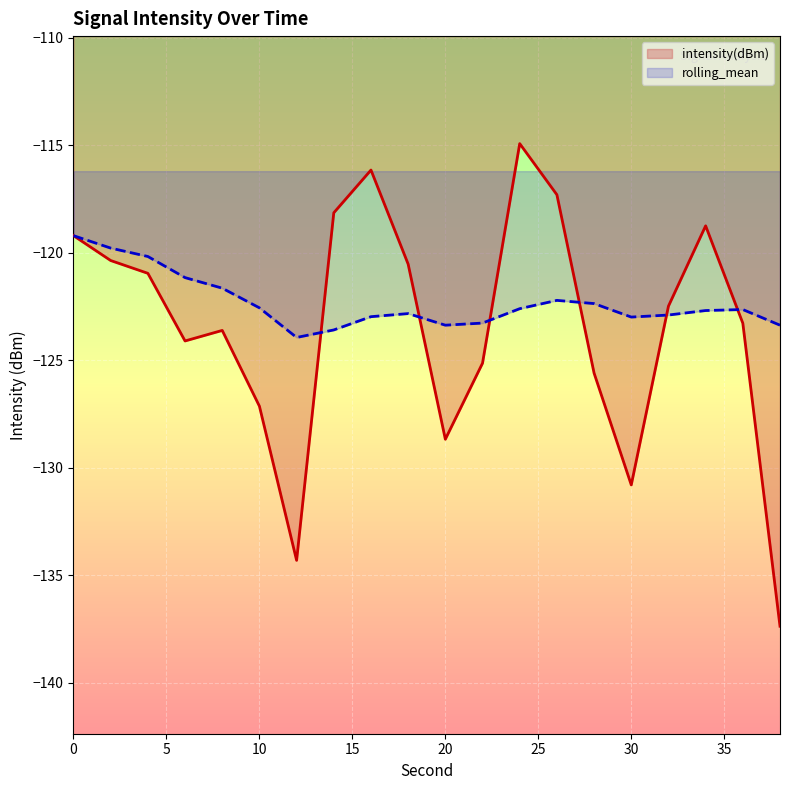

At which category does intensity(dBm) reach its first local peak?

8